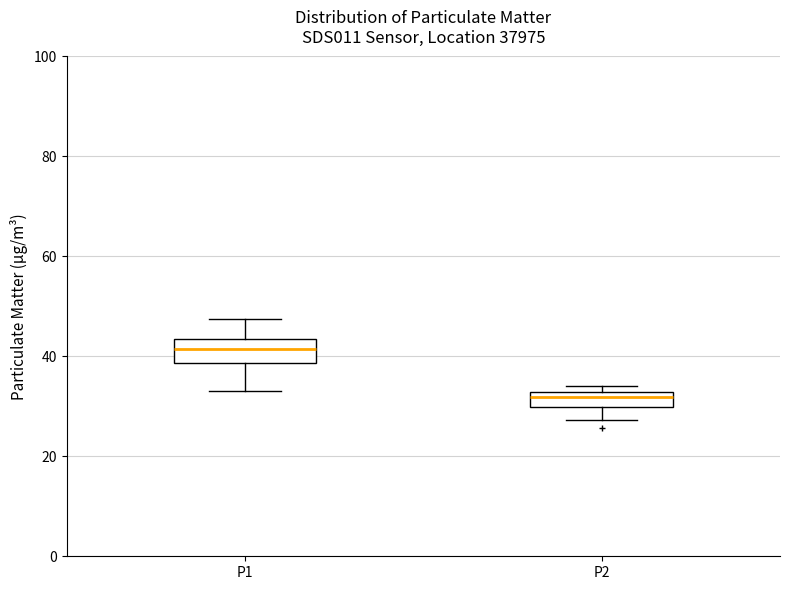

Which box's median line is the lowest?

P2